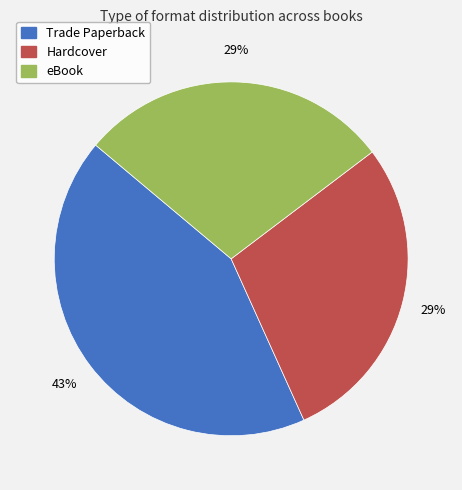

True or false: Hardcover accounts for 42% of the total.

False